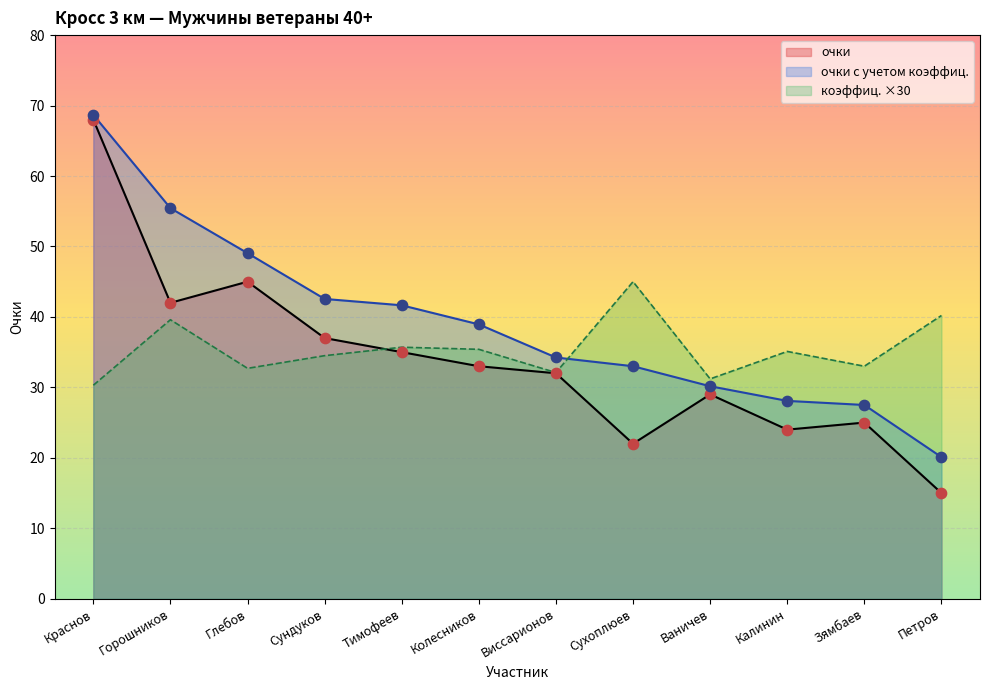

Which series has the largest total across all categories?

очки с учетом коэффиц.